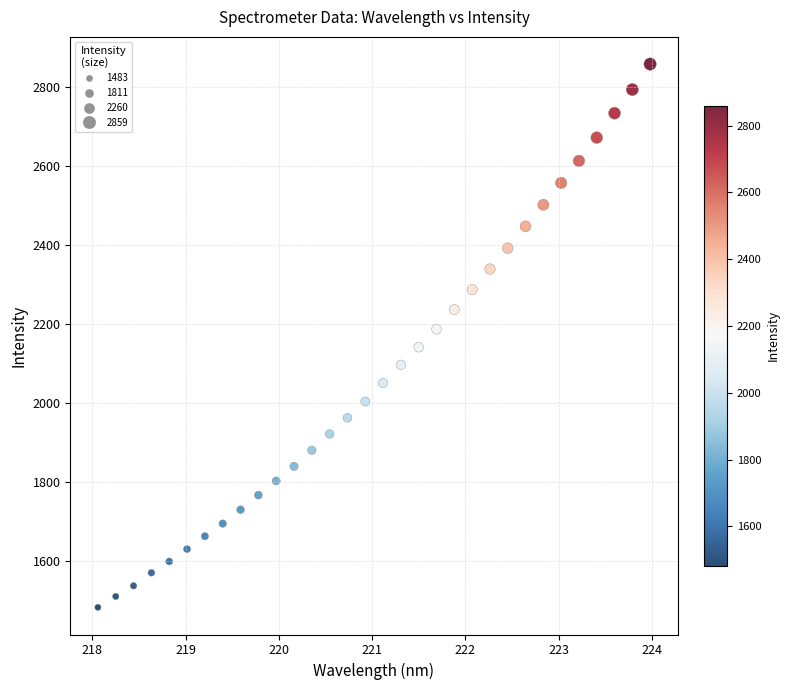

What is the range of Y values (max minus min)?

1376.3